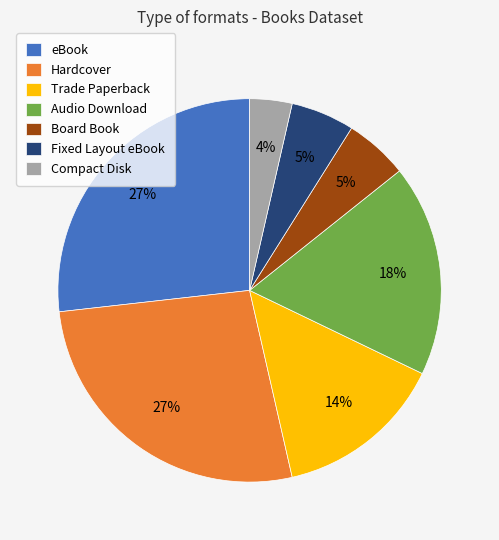

The Compact Disk slice represents 4% of the pie. True or false?

True